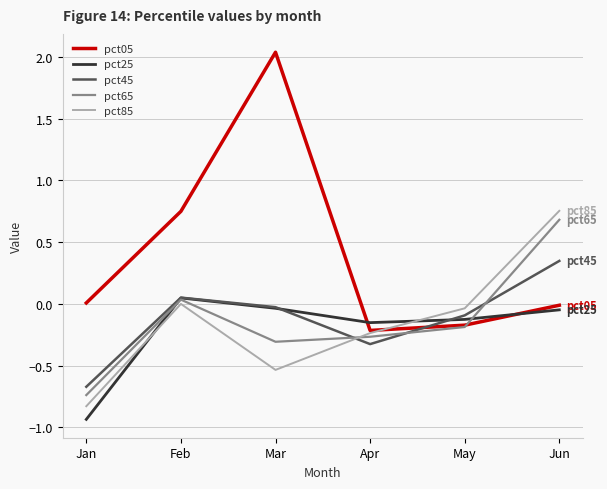

What are all the series names shown in the legend?

pct05, pct25, pct45, pct65, pct85